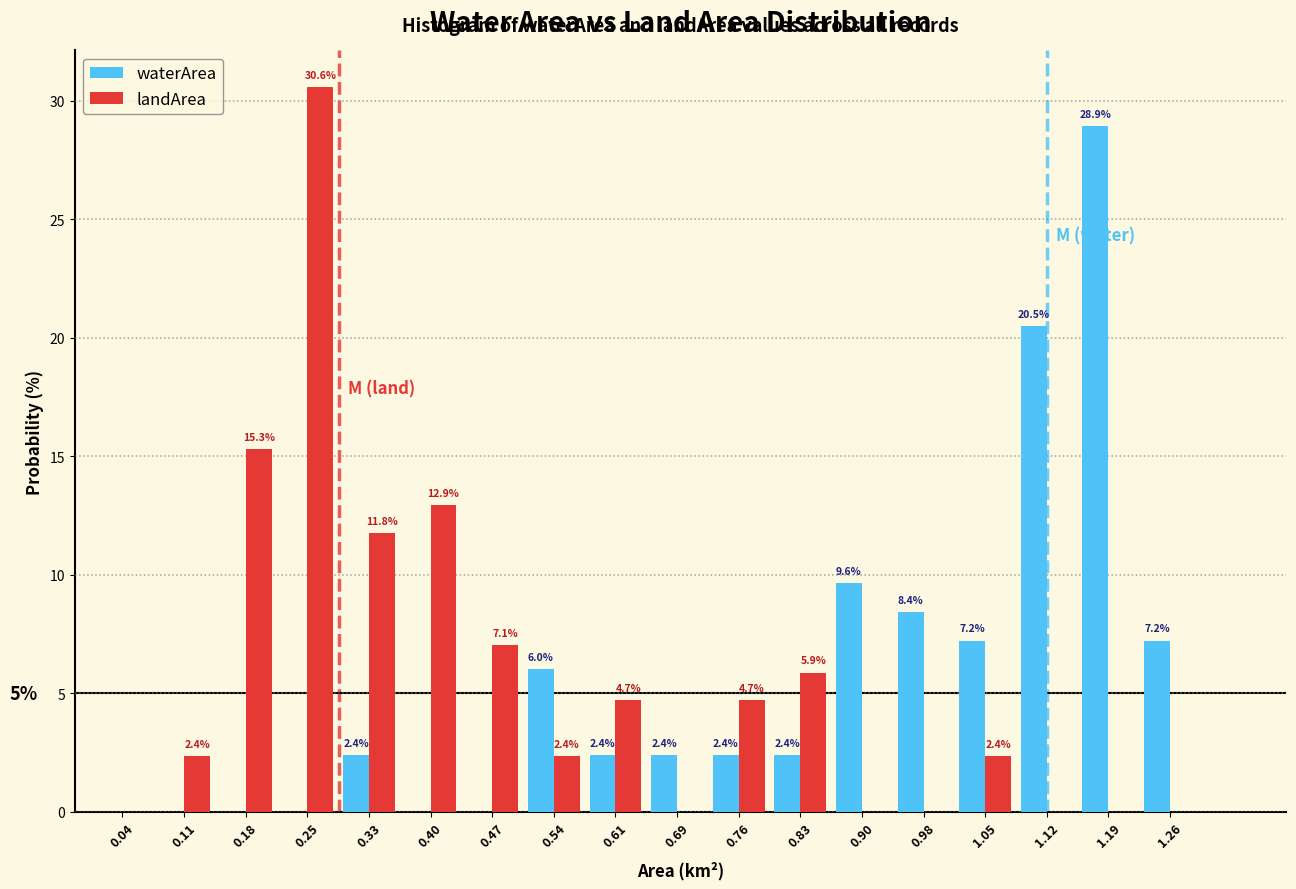

In the waterArea series, which range on the x-axis has the tallest bar?

1.16 to 1.23